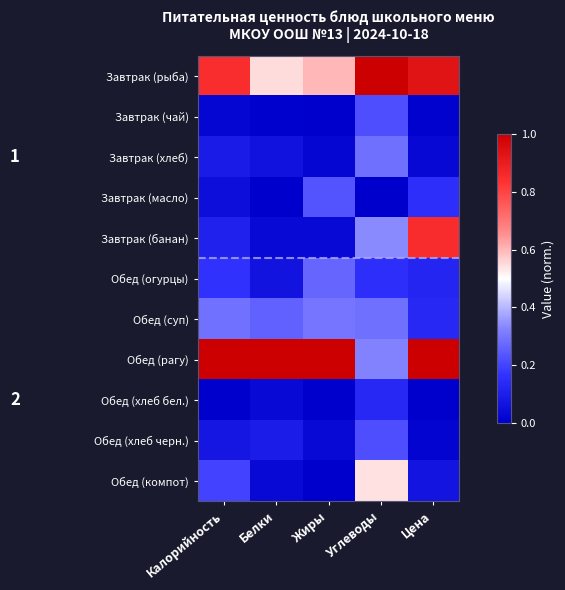

Reading right to left, transcribe all the data shown in this chart.

Завтрак (рыба): Цена=0.9	Углеводы=1.0	Жиры=0.6	Белки=0.5	Калорийность=0.9
Завтрак (чай): Цена=0.0	Углеводы=0.2	Жиры=0.0	Белки=0.0	Калорийность=0.0
Завтрак (хлеб): Цена=0.0	Углеводы=0.3	Жиры=0.0	Белки=0.1	Калорийность=0.1
Завтрак (масло): Цена=0.2	Углеводы=0.0	Жиры=0.2	Белки=0.0	Калорийность=0.1
Завтрак (банан): Цена=0.9	Углеводы=0.3	Жиры=0.0	Белки=0.0	Калорийность=0.1
Обед (огурцы): Цена=0.1	Углеводы=0.2	Жиры=0.3	Белки=0.1	Калорийность=0.2
Обед (суп): Цена=0.1	Углеводы=0.3	Жиры=0.3	Белки=0.3	Калорийность=0.3
Обед (рагу): Цена=1.0	Углеводы=0.3	Жиры=1.0	Белки=1.0	Калорийность=1.0
Обед (хлеб бел.): Цена=0.0	Углеводы=0.1	Жиры=0.0	Белки=0.0	Калорийность=0.0
Обед (хлеб черн.): Цена=0.0	Углеводы=0.2	Жиры=0.0	Белки=0.1	Калорийность=0.1
Обед (компот): Цена=0.1	Углеводы=0.5	Жиры=0.0	Белки=0.0	Калорийность=0.2